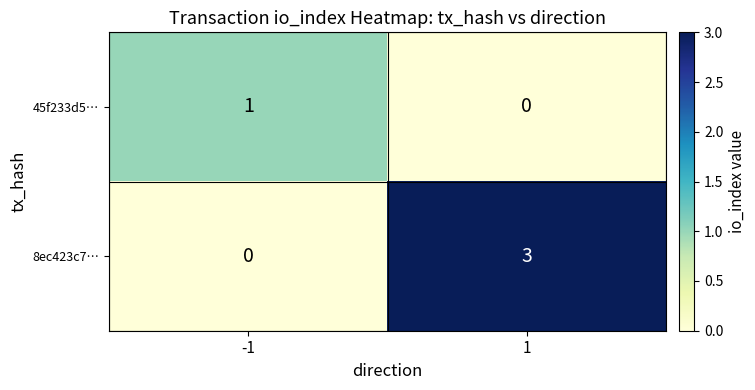

Reading left to right, what are all the values shown in this chart?

45f233d5…: 1	0
8ec423c7…: 0	3